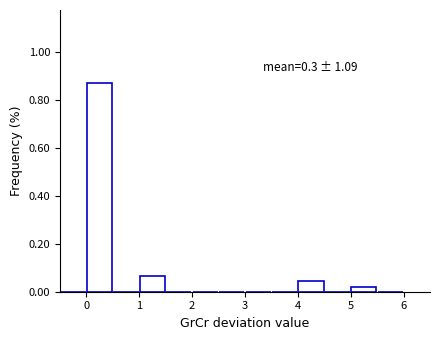

Over which range of the x-axis is the bar tallest?

0.0 to 0.5